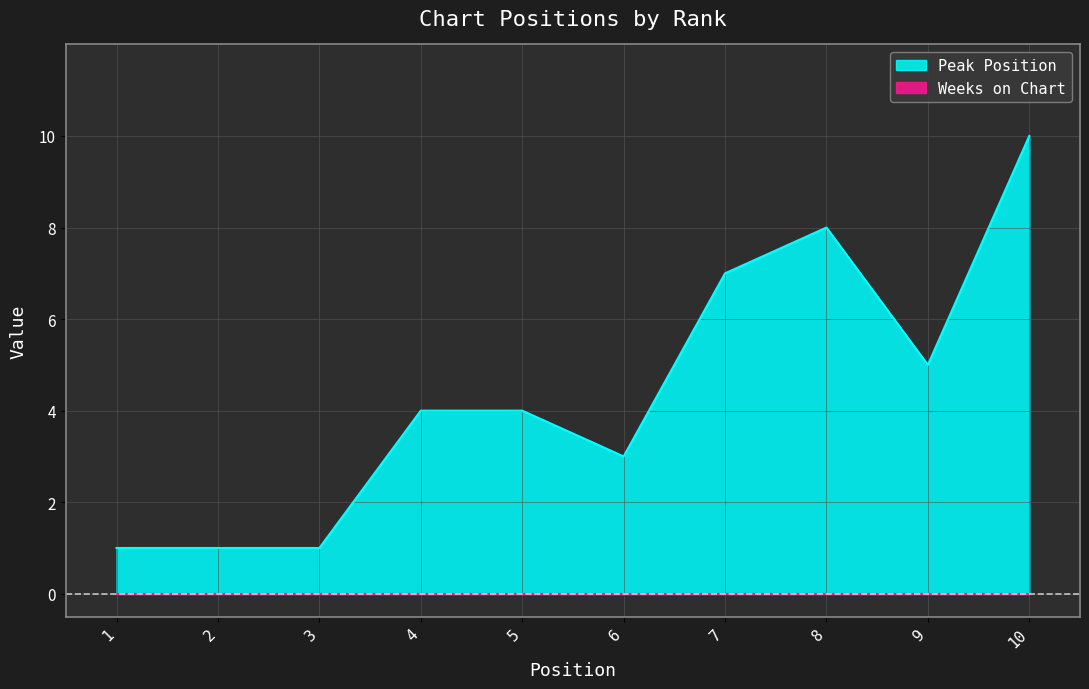

List the labels in order of value, largest first.

10, 8, 7, 9, 4, 5, 6, 1, 2, 3